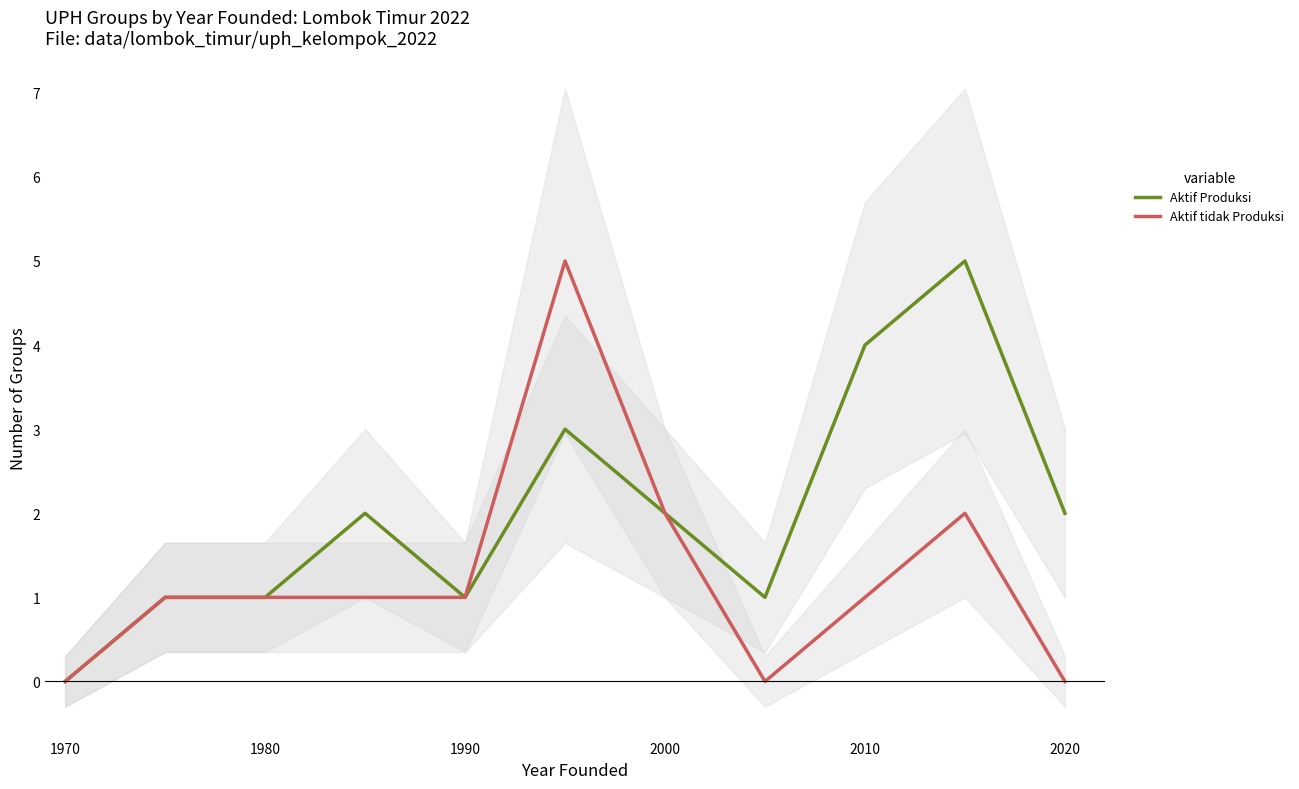

True or false: Aktif tidak Produksi and Aktif Produksi cross at least once.

False